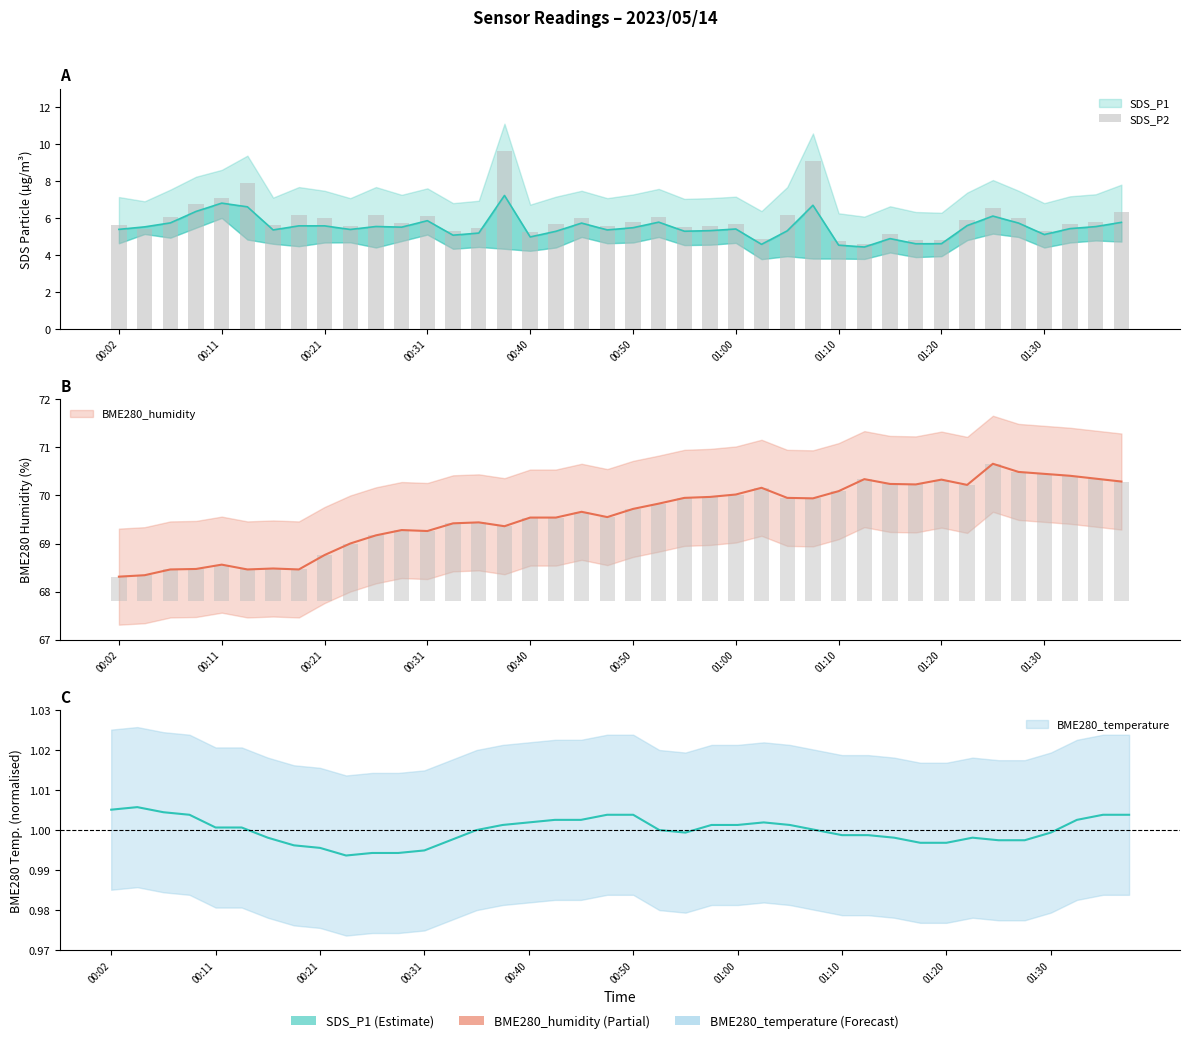

The chart shows a value of 9.2 at 01:10. True or false?

False